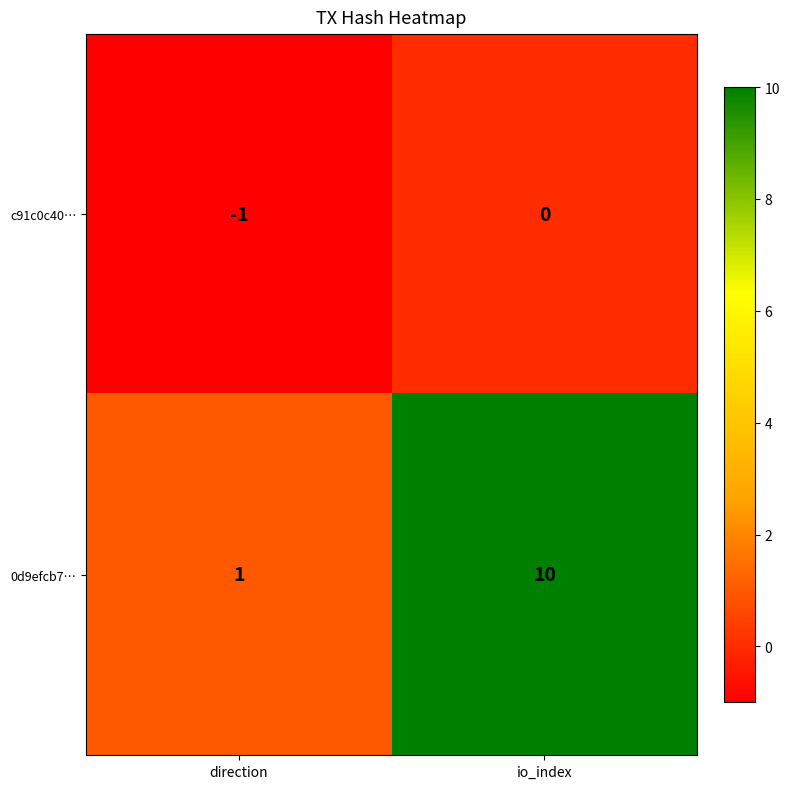

Which series has the largest range (max minus min)?

0d9efcb7…